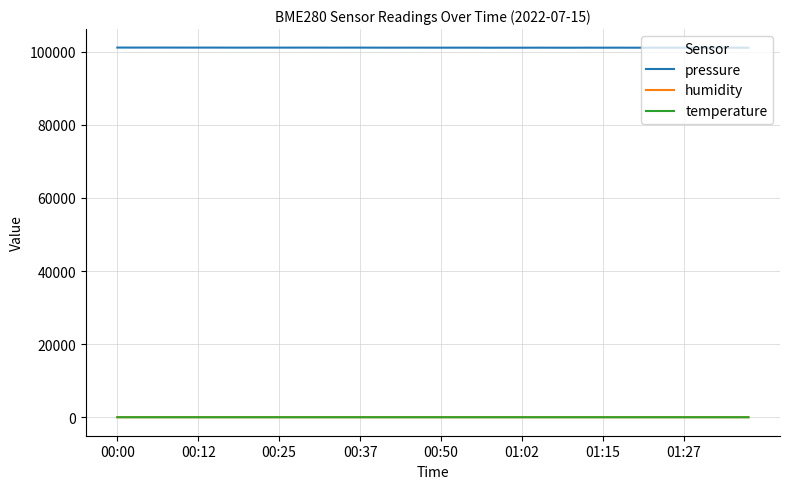

Which series has the largest total across all categories?

pressure